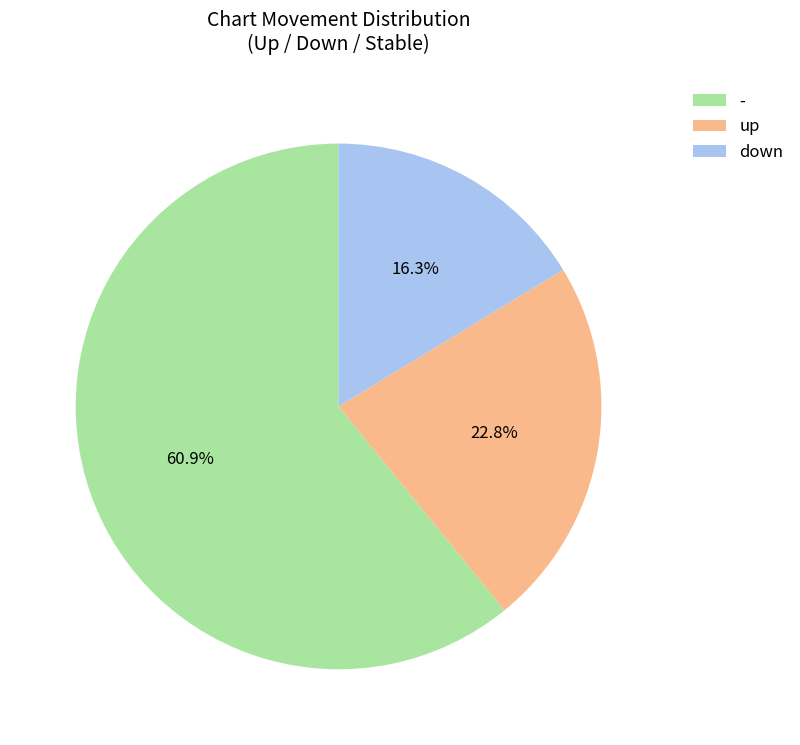

Does - account for over 50% of the chart?

Yes